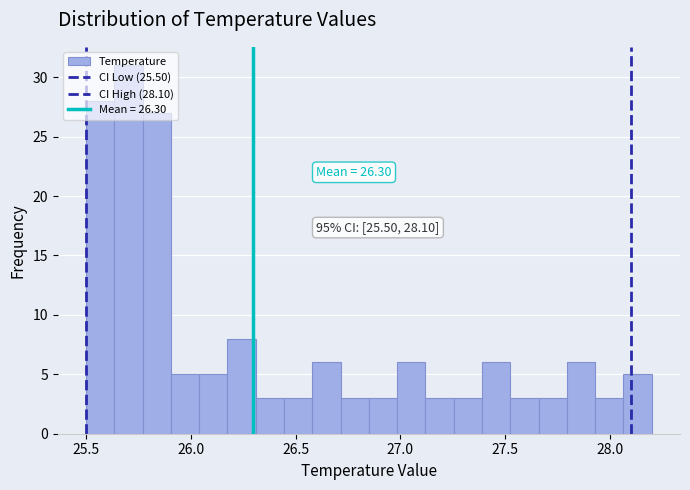

Around what value on the x-axis is the tallest bar? Give the approximate position of its centre, as read against the axis.

25.70